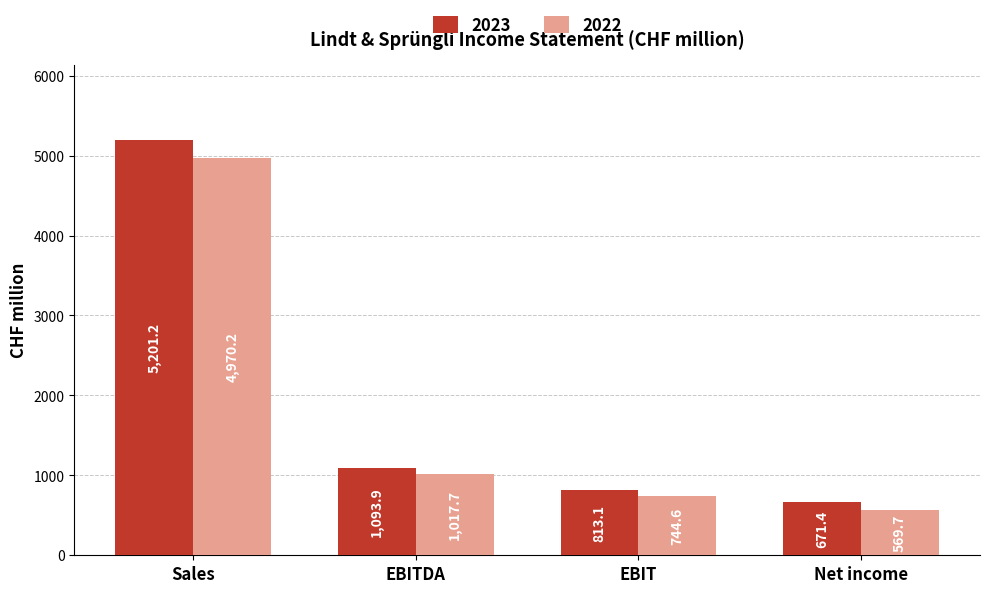

What position from the left is Sales?

1